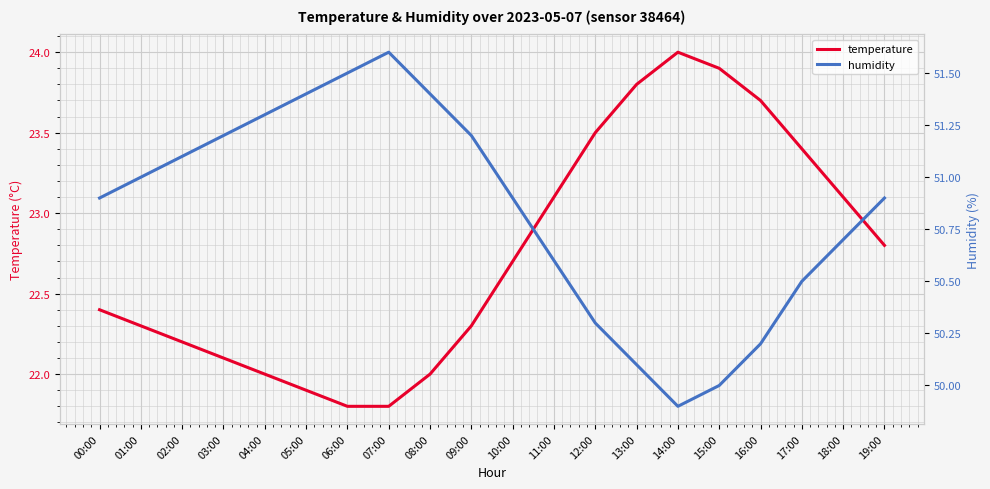

What is the difference between the second highest and minimum values in the humidity series?

1.6